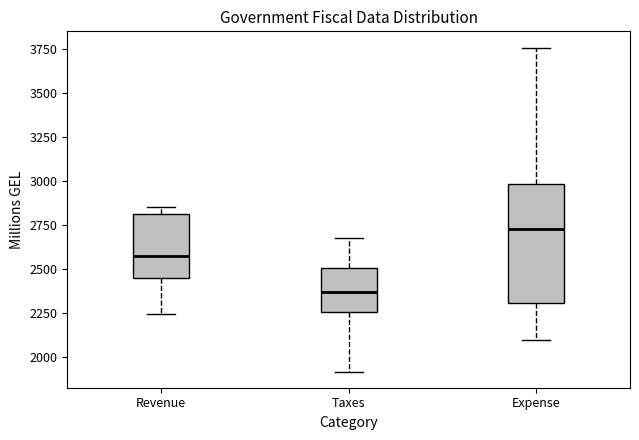

Comparing the boxes themselves (not the whiskers), which one is the tallest?

Expense